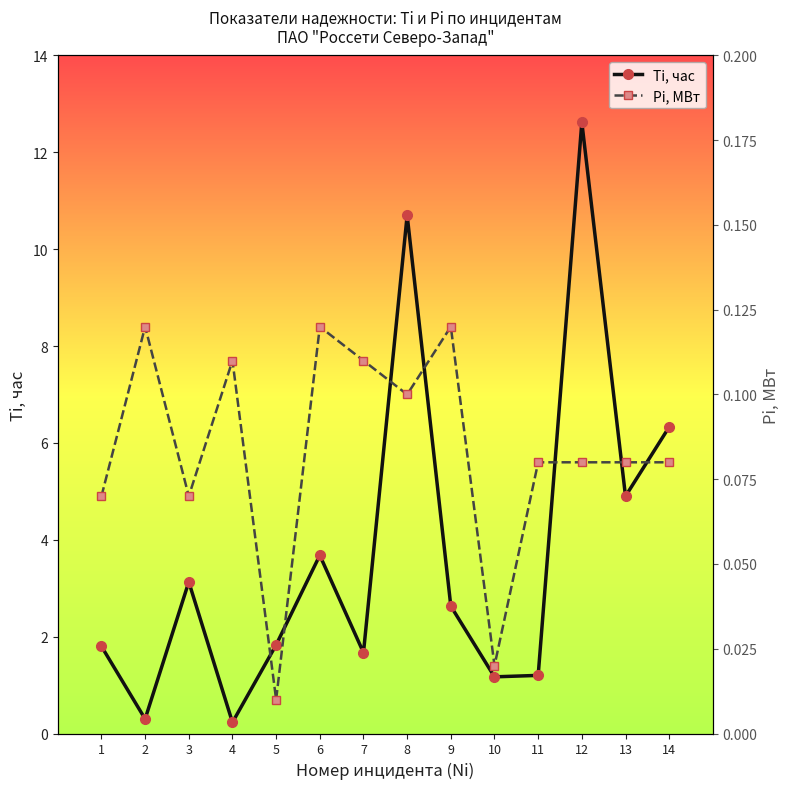

Where is the first local minimum for Ti, час?

2